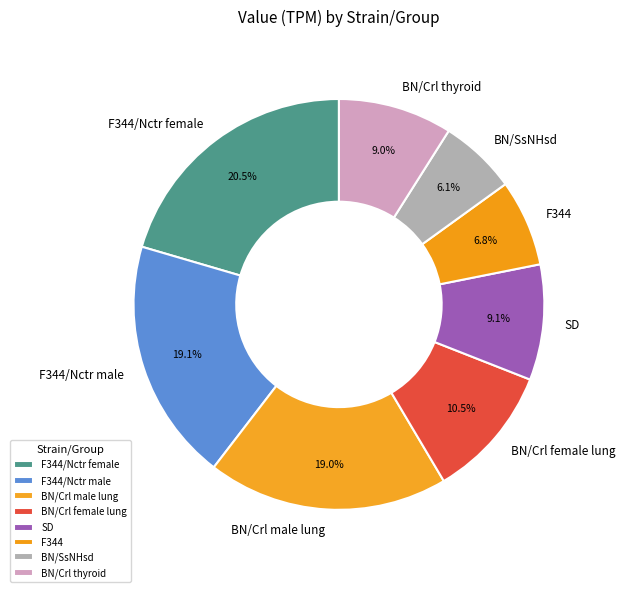

To the nearest percent, what is the difference between the F344 and SD slice percentages?

2%